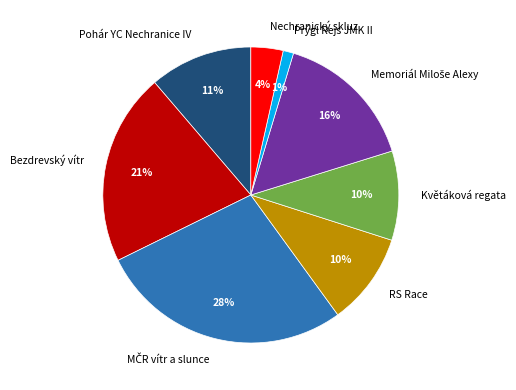

Between Nechranický skluz and Prýgl Rejs JMK II, which is larger?

Nechranický skluz